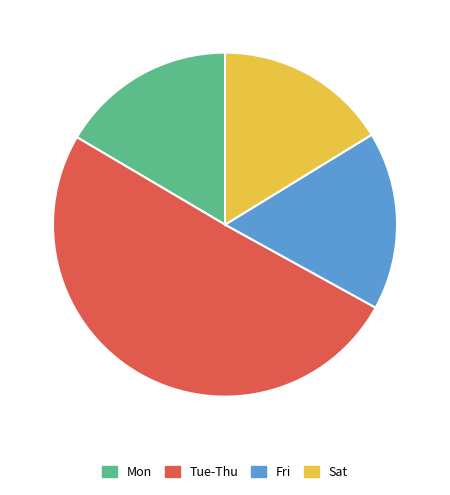

Is there a majority slice in this chart?

Yes